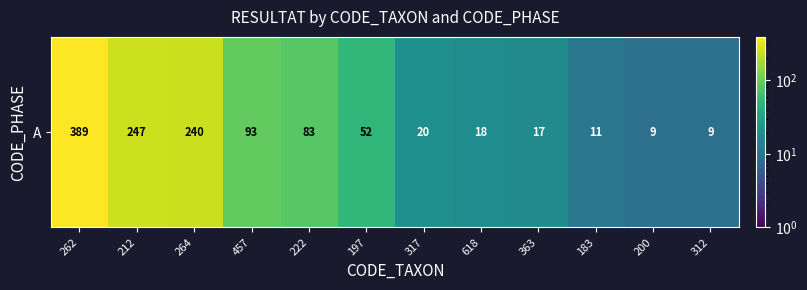

Which label corresponds to the smallest value in the chart?

200